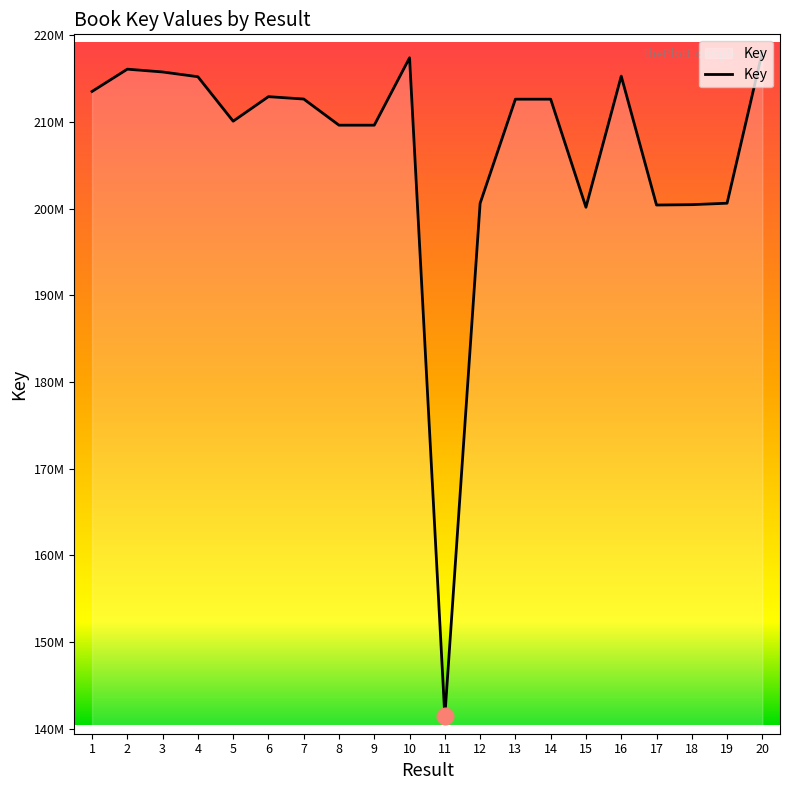

What is the minimum value shown in the chart?

141405617